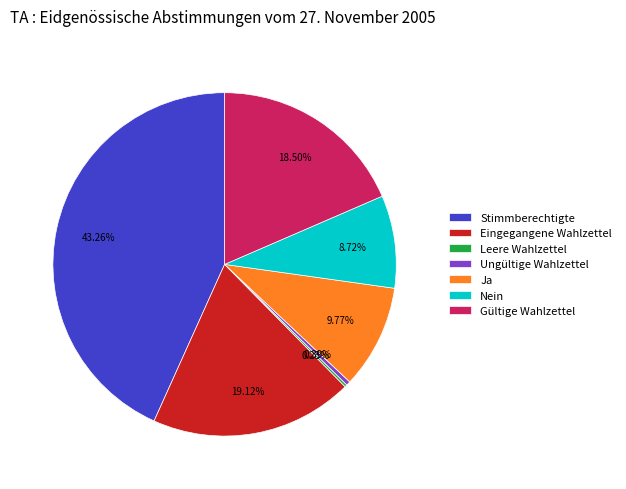

To the nearest percent, what percentage of the pie is Nein?

9%